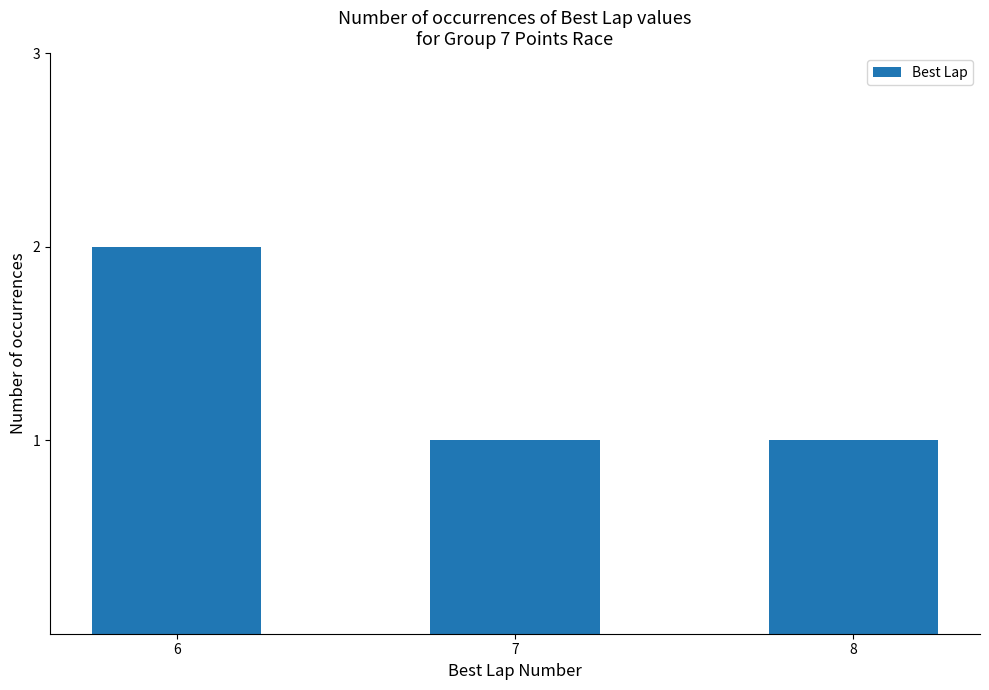

Read the value at 7.

1